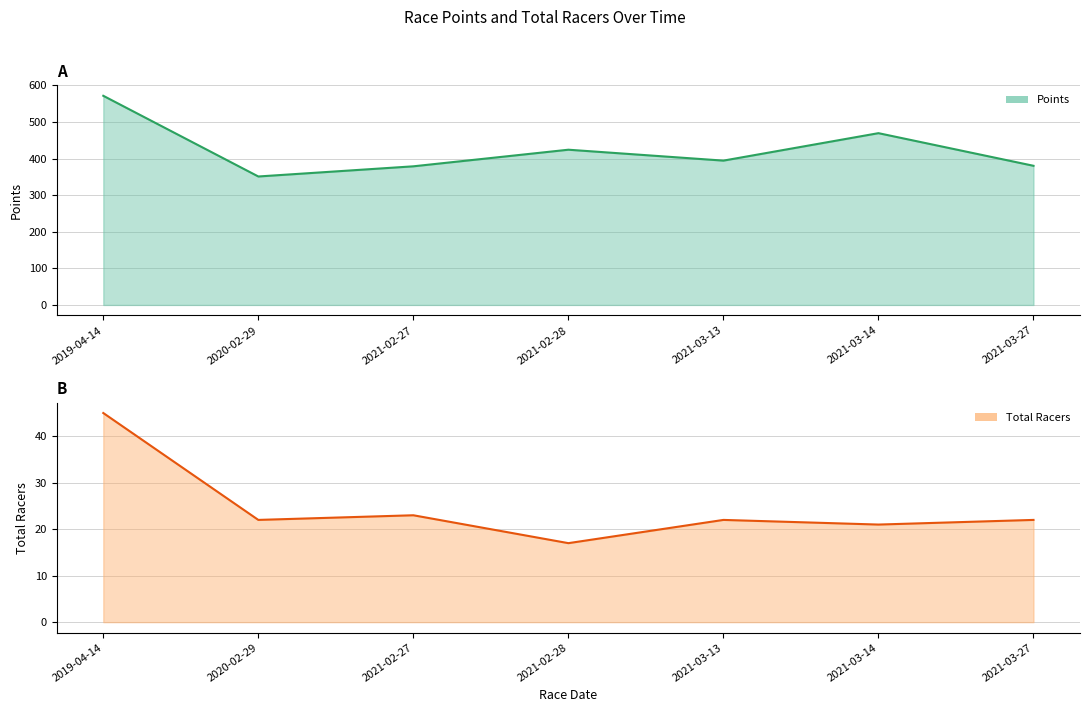

What is the minimum value for Points?

351.0